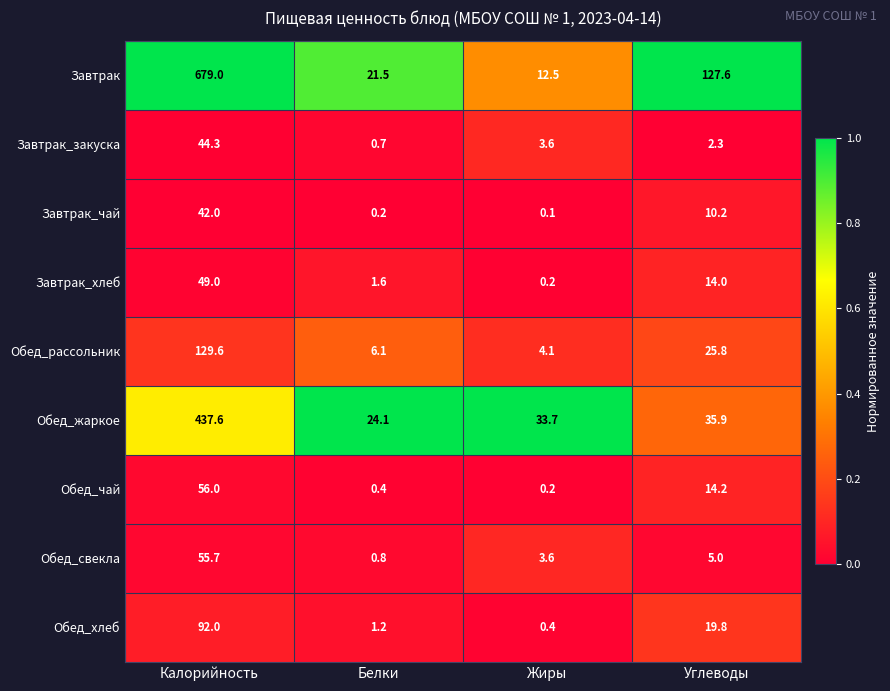

List the series in order of their peak value, highest first.

Завтрак, Обед_жаркое, Обед_рассольник, Обед_хлеб, Обед_чай, Обед_свекла, Завтрак_хлеб, Завтрак_закуска, Завтрак_чай